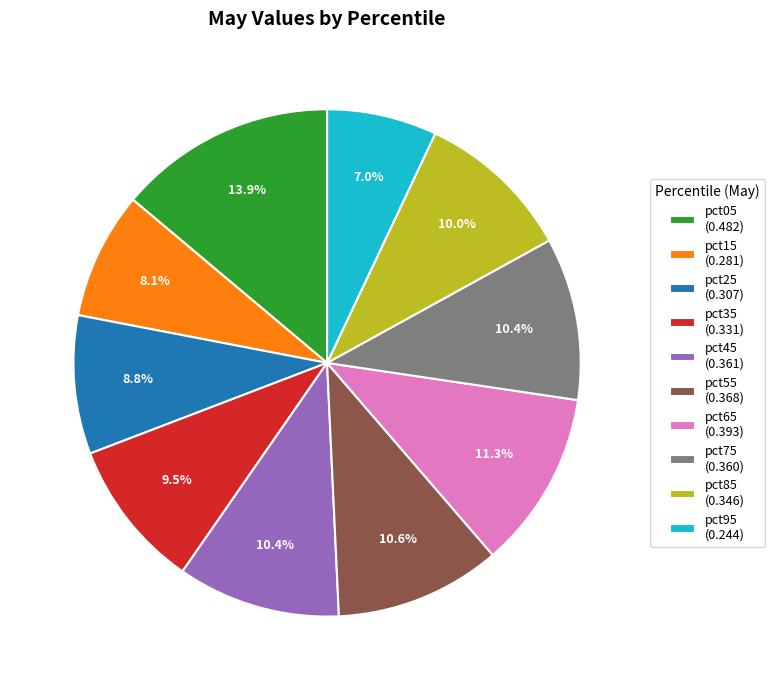

Between pct85 (0.346) and pct25 (0.307), which is larger?

pct85 (0.346)